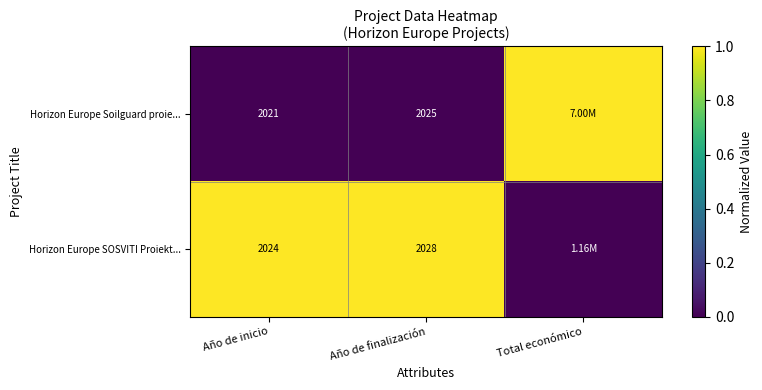

Which series has the largest total across all categories?

Horizon Europe SOSVITI Proiekt...